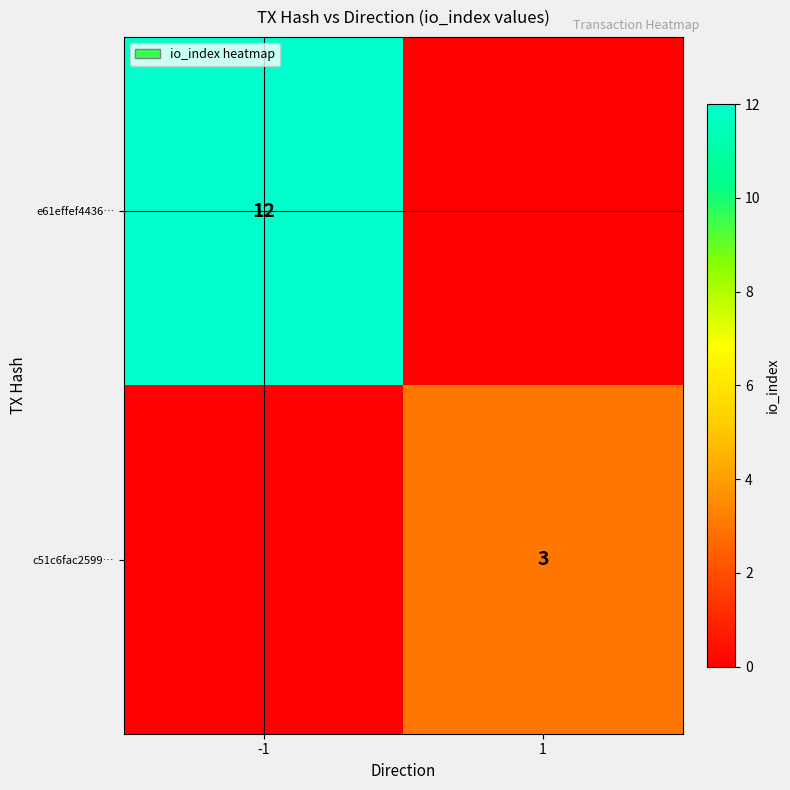

True or false: c51c6fac2599… has a value of 1 at 1.

False